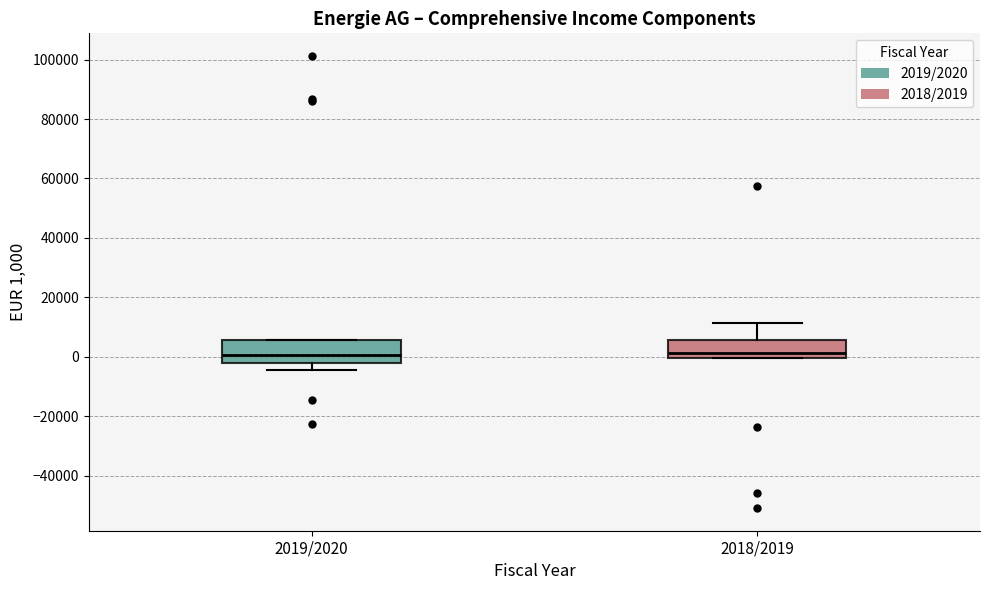

Reading left to right, transcribe this box plot: for each box, give where its median line is, the range the box spans, and where its two whiskers end, as read against the y-axis. The values are not printed on the chart, so give them approximately, as read against the axis.

2019/2020: median 0, box -2000 to 6000, whiskers -4000 to 6000
2018/2019: median 2000, box 0 to 6000, whiskers 0 to 12000